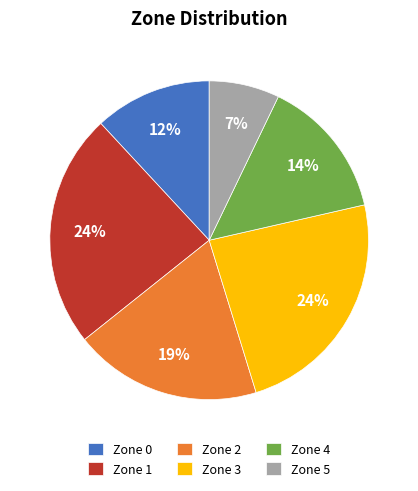

Is there any slice that represents more than half of the pie?

No